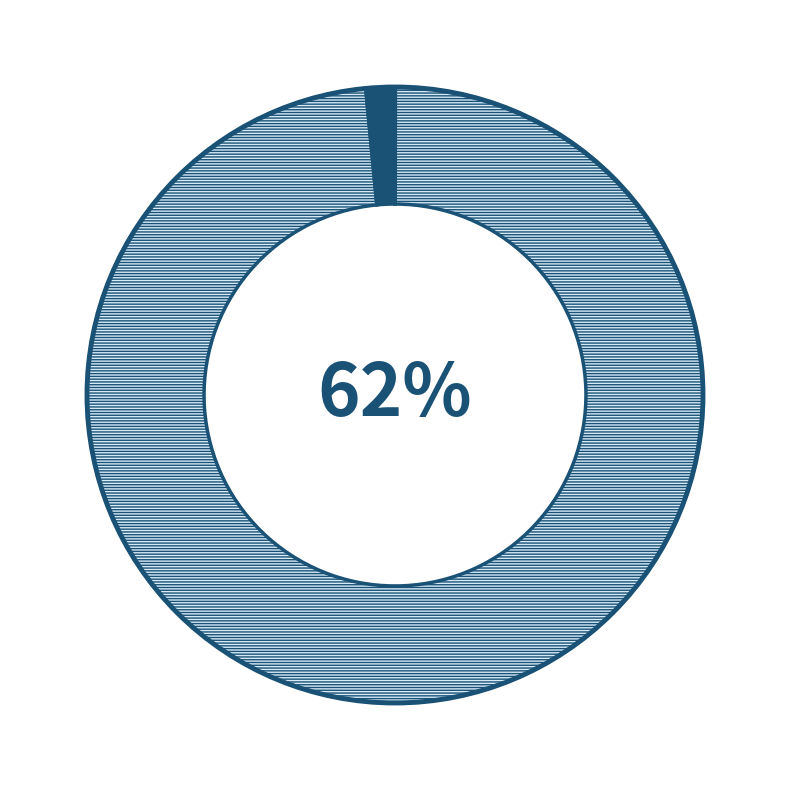

How much of the chart is everything except Реконструкция КТП ДНС 717/100кВА?

98.5%